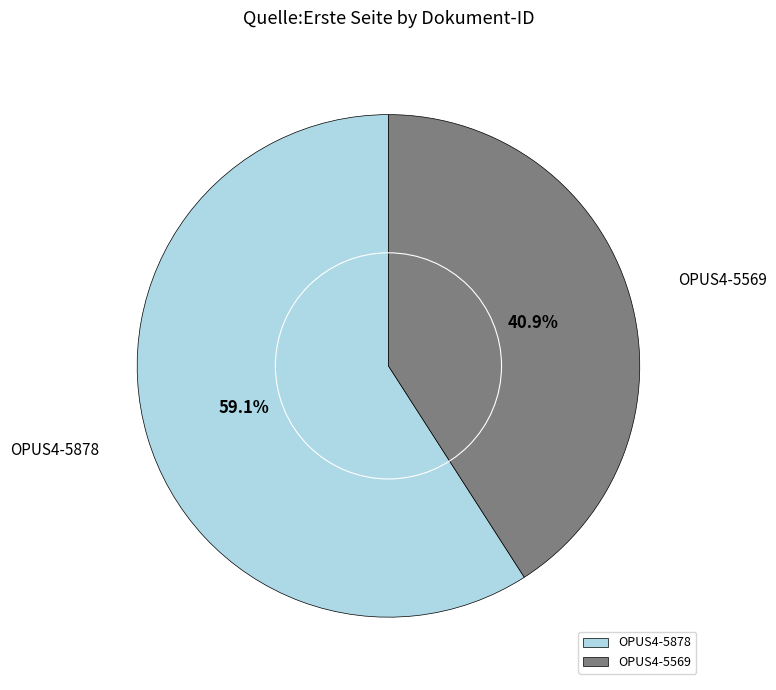

What is the ratio of the value at OPUS4-5569 to the value at OPUS4-5878?

0.7